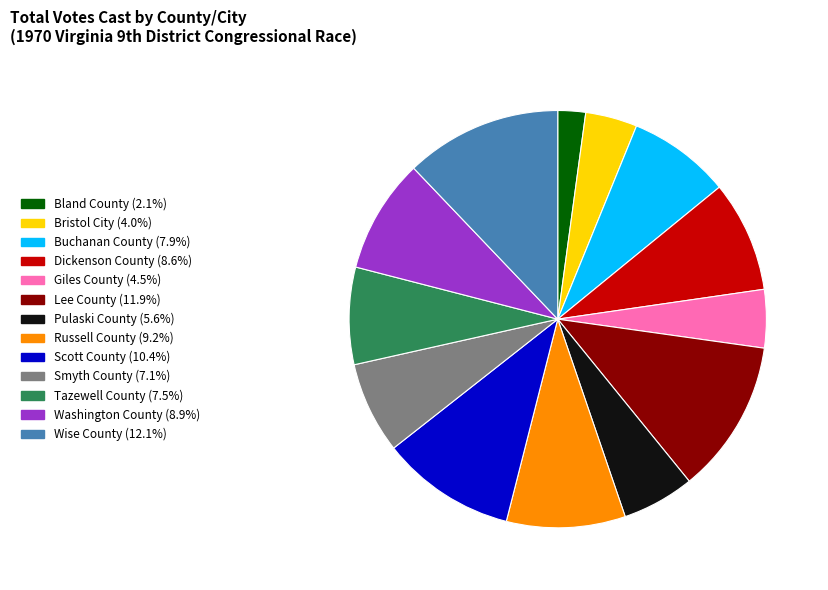

Do Dickenson County and Lee County together represent more than half of the pie?

No